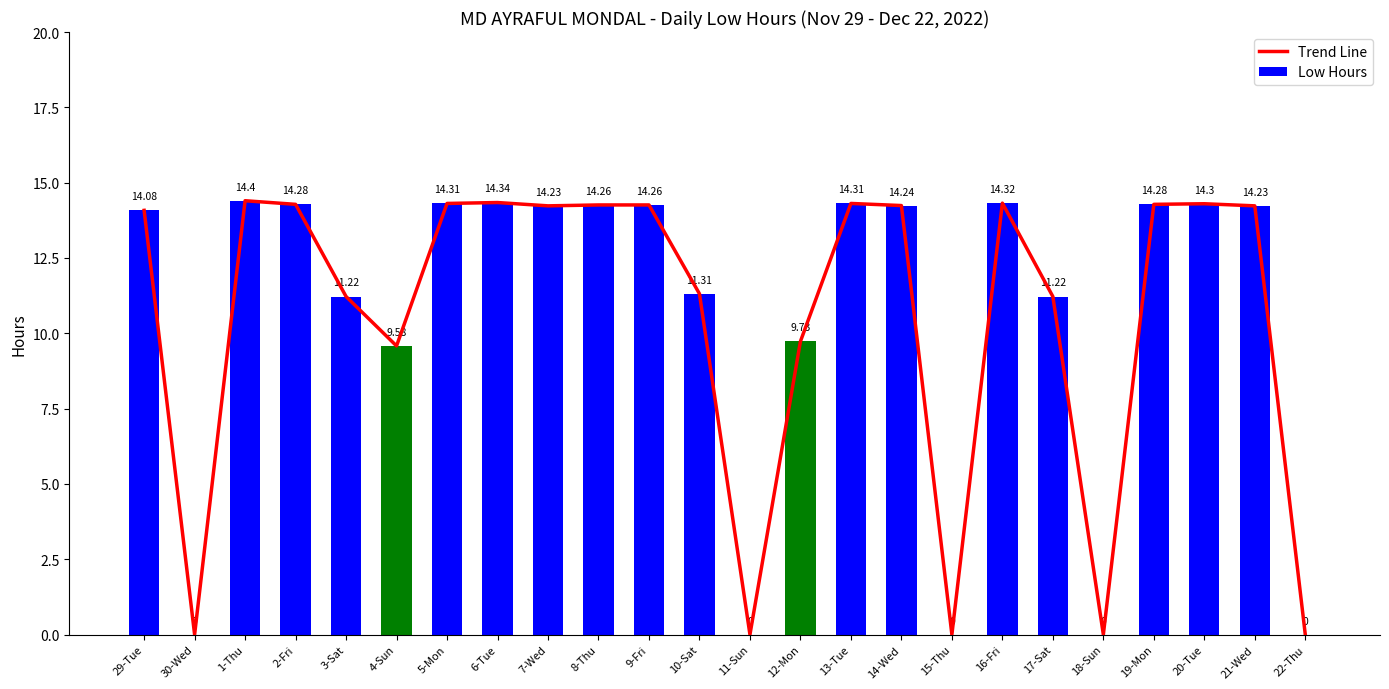

What is the total value across all series at 20-Tue?

28.6